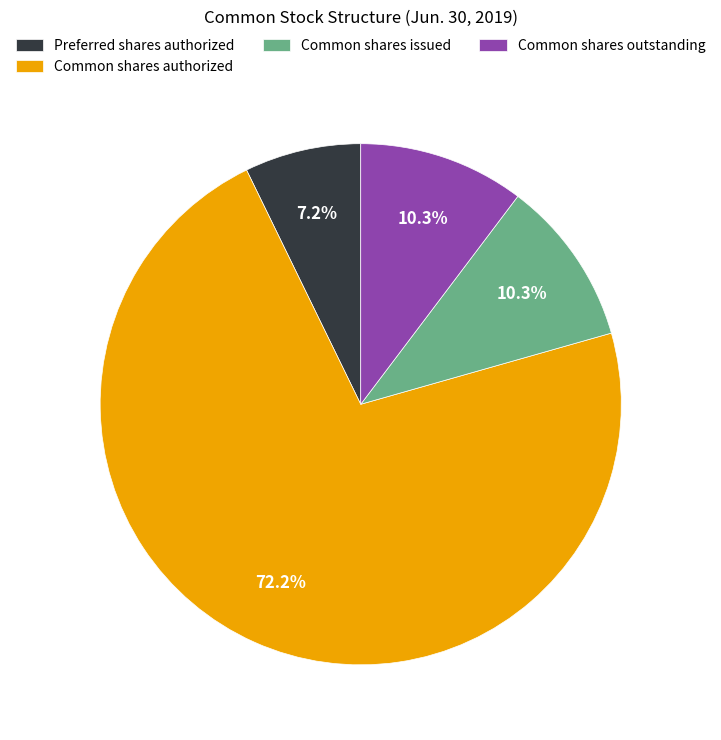

How many segments does this pie chart have?

4